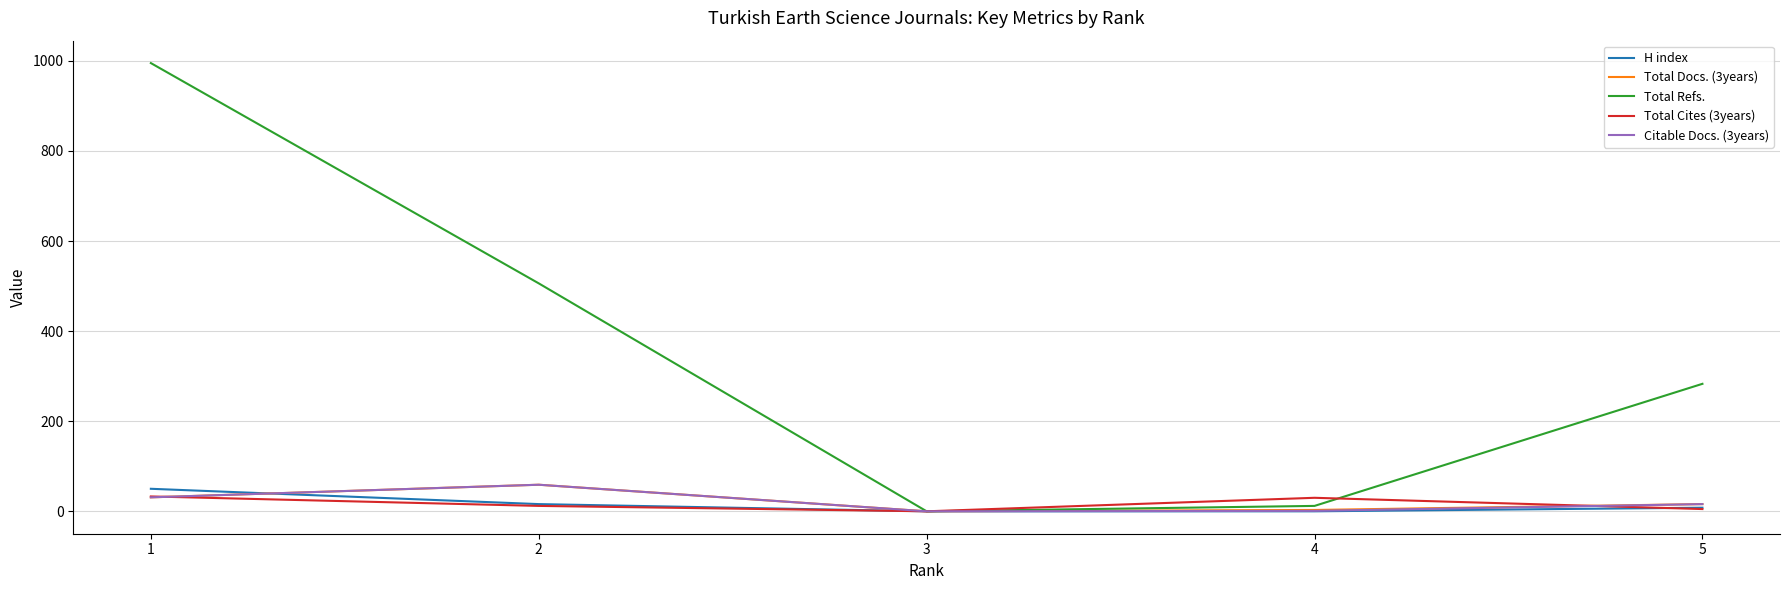

The value of H index at 4 is 0. True or false?

True